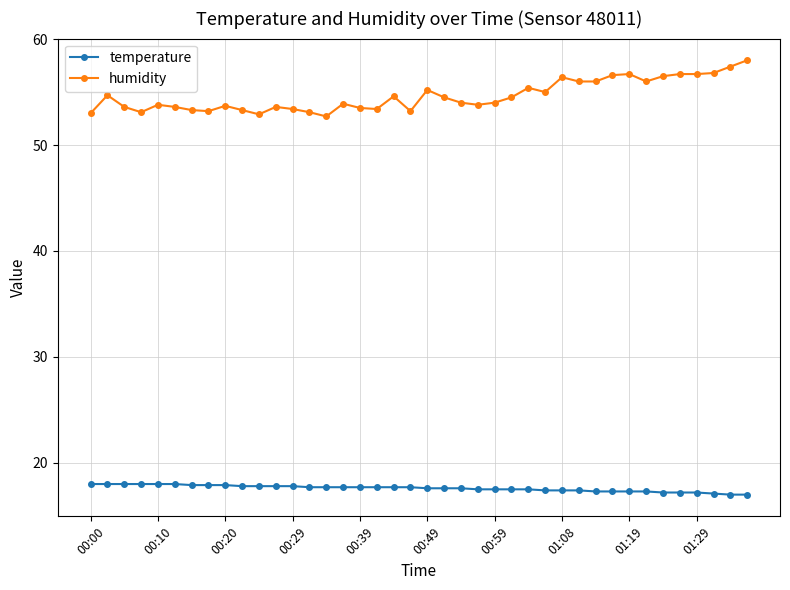

At how many categories does at least one series exceed 24?

40